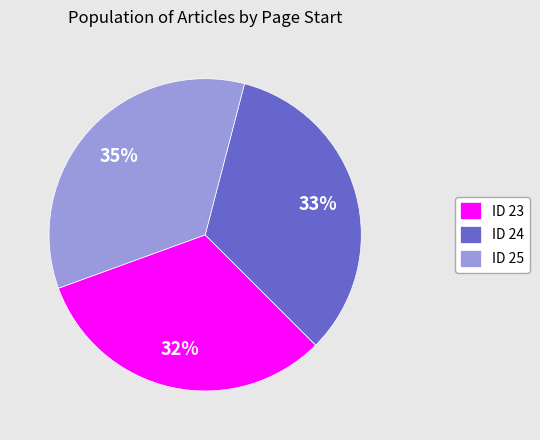

What percentage is the ID 24 slice, to the nearest percent?

33%